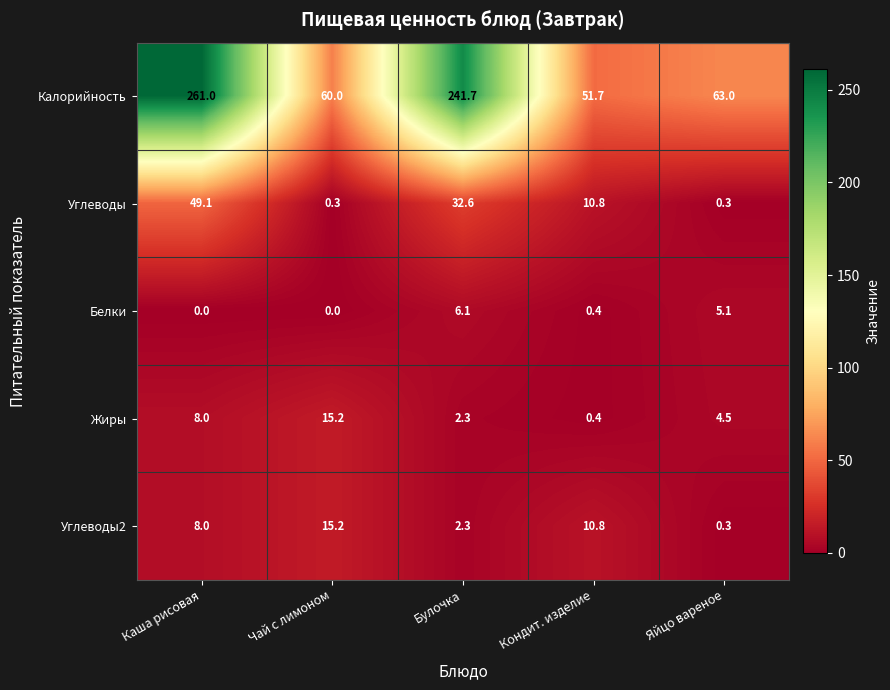

What is the difference between the Углеводы2 values at Яйцо вареное and Кондит. изделие?

10.5